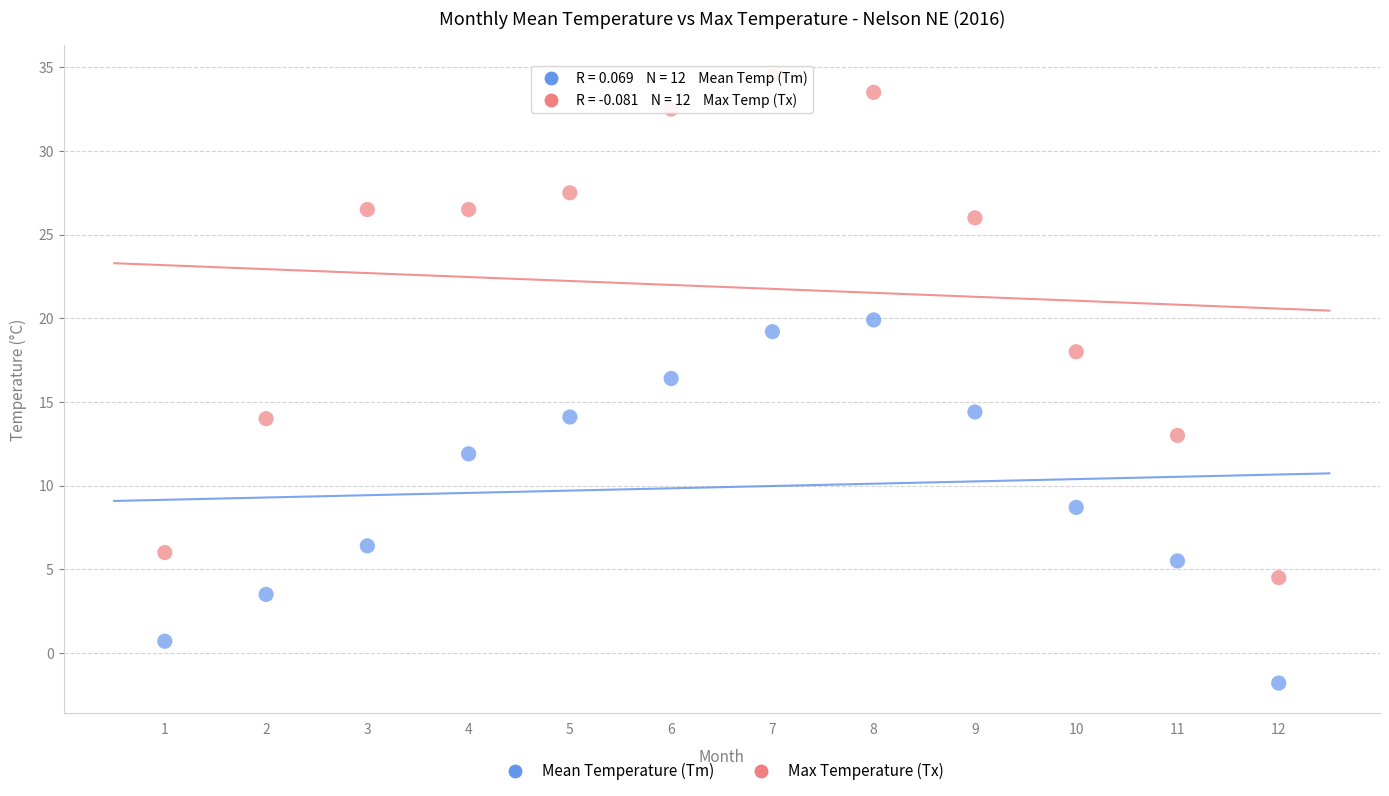

What are all the series names shown in the legend?

Mean Temperature (Tm), Max Temperature (Tx)